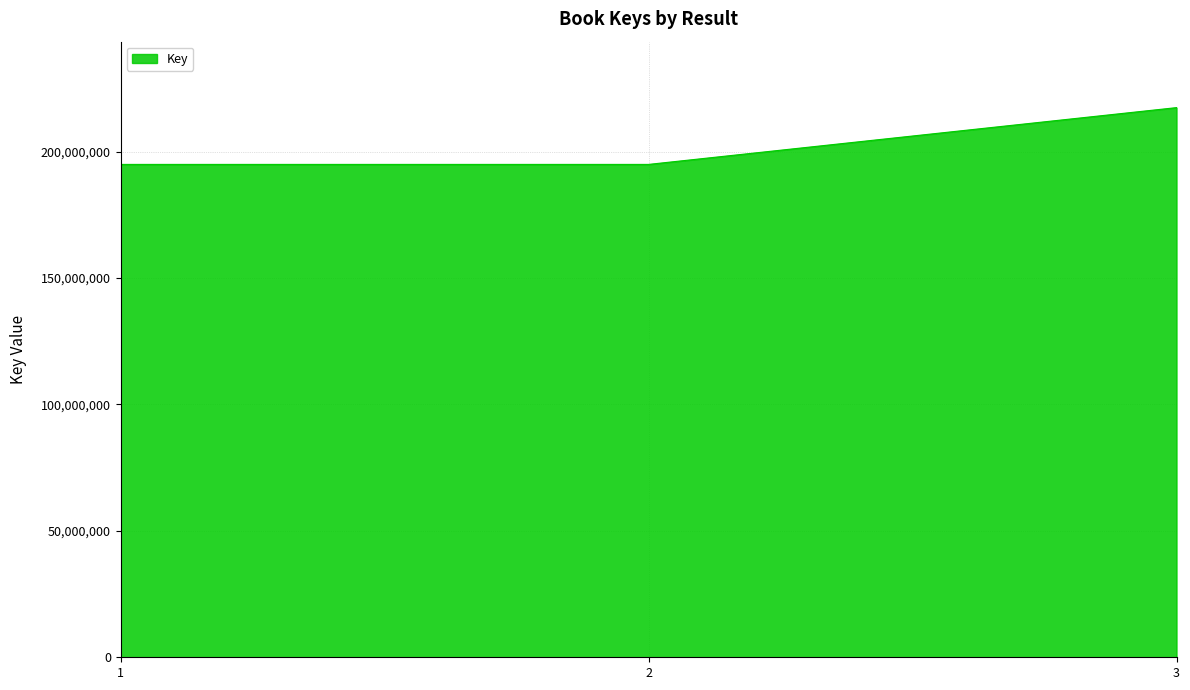

Is it true that the value at 2 is 194952773?

True